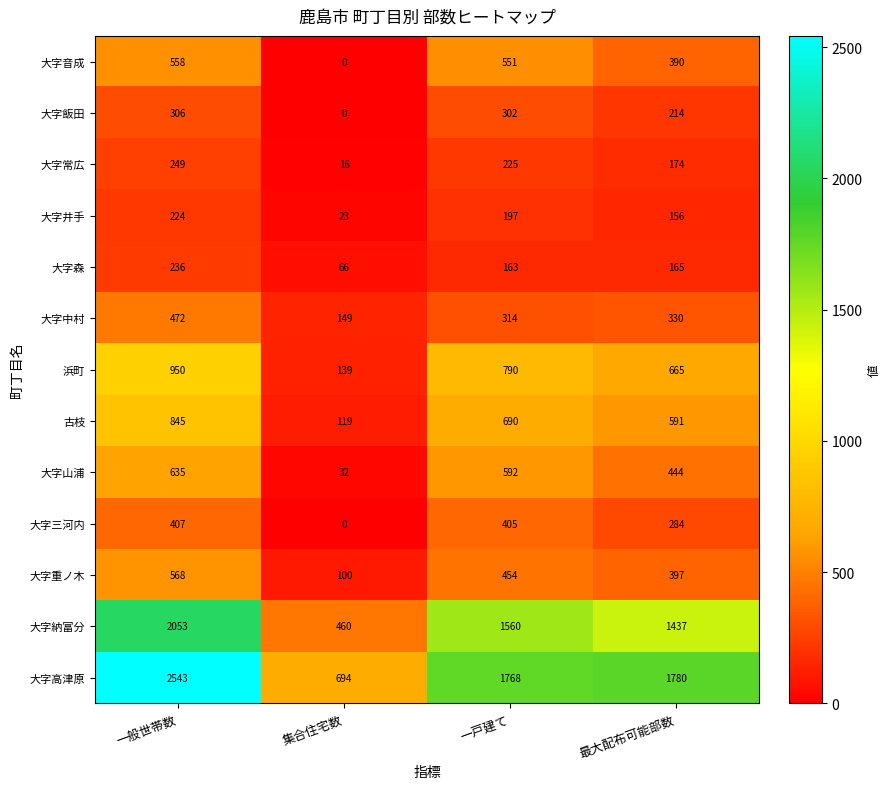

Rank the series at 最大配布可能部数 from lowest to highest value.

大字井手, 大字森, 大字常広, 大字飯田, 大字三河内, 大字中村, 大字音成, 大字重ノ木, 大字山浦, 古枝, 浜町, 大字納富分, 大字高津原